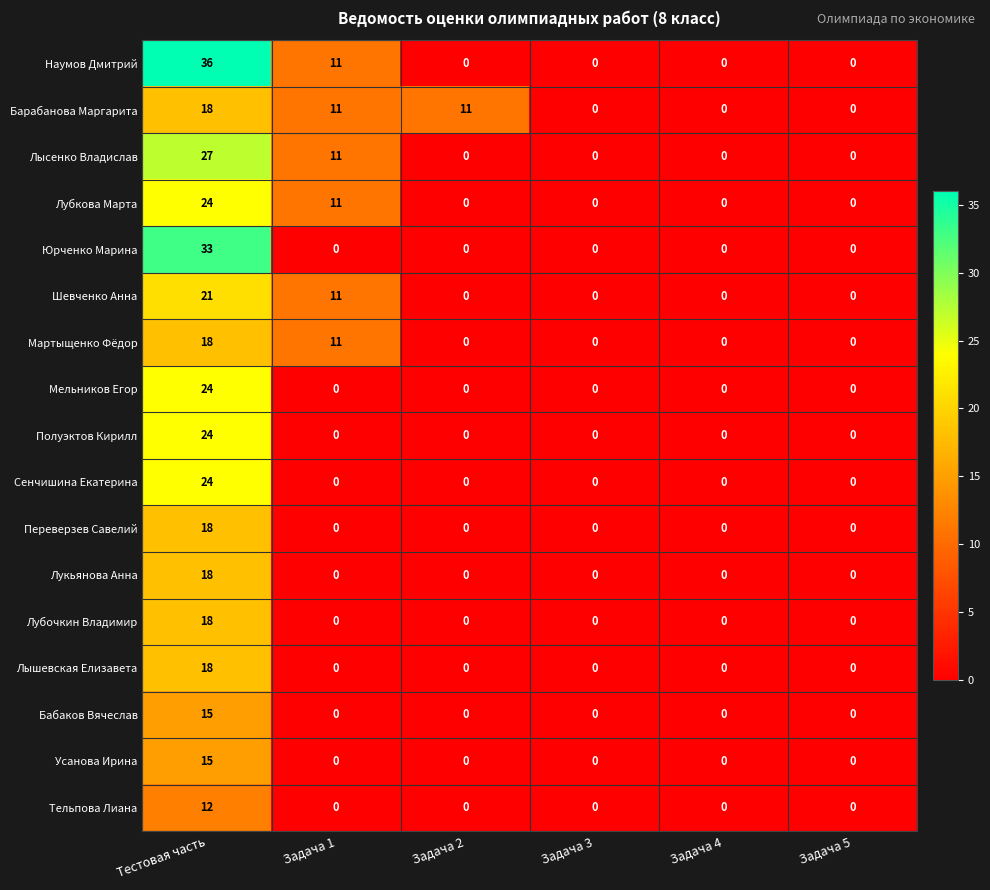

What is the difference between the Шевченко Анна values at Задача 4 and Тестовая часть?

21